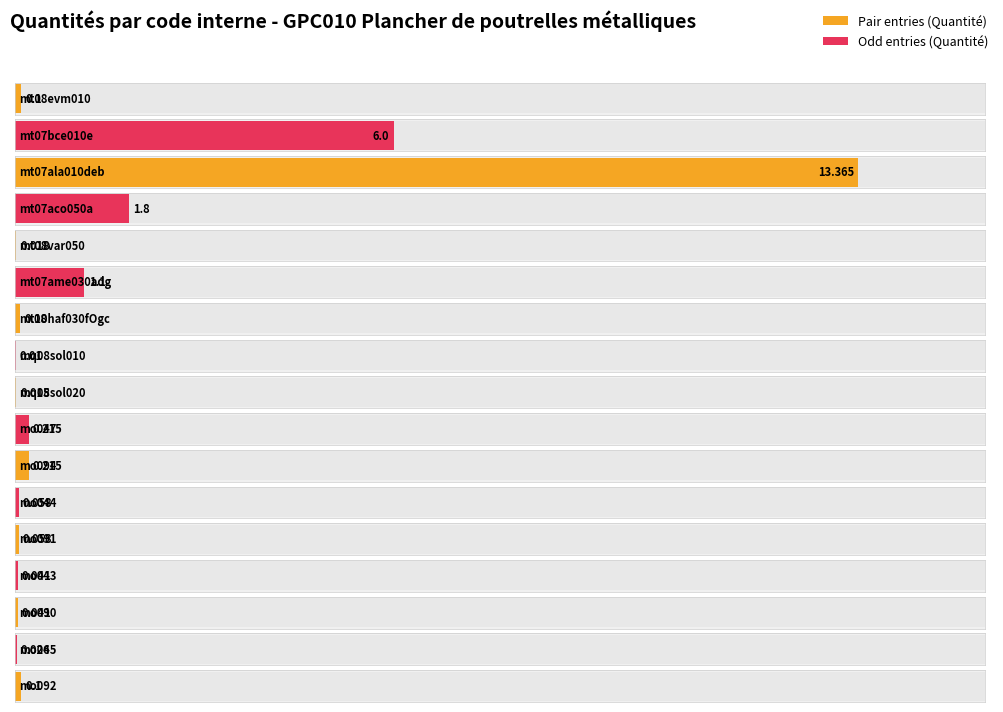

What is the sum of the values at mo092 and mo045?

0.1